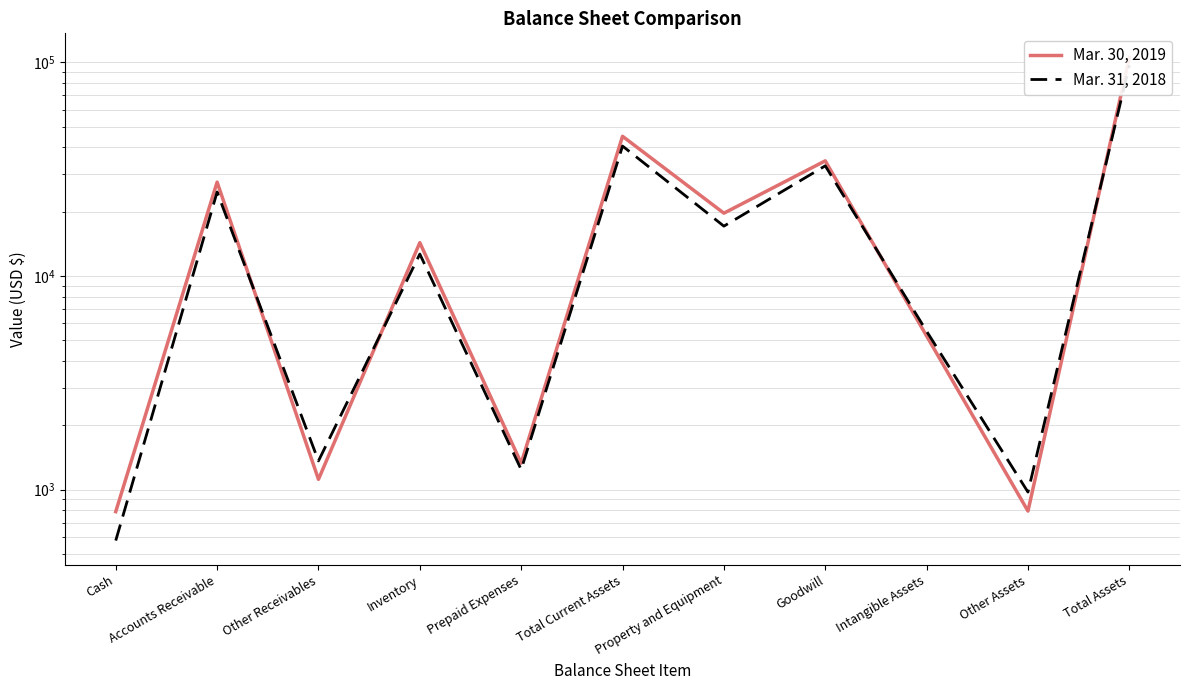

Reading left to right, extract all data points from this chart.

Mar. 30, 2019: 788	27469	1116	14304	1329	45006	19653	34545	5233	793	105230
Mar. 31, 2018: 577	24684	1361	12651	1240	40513	17091	32740	5505	973	96822